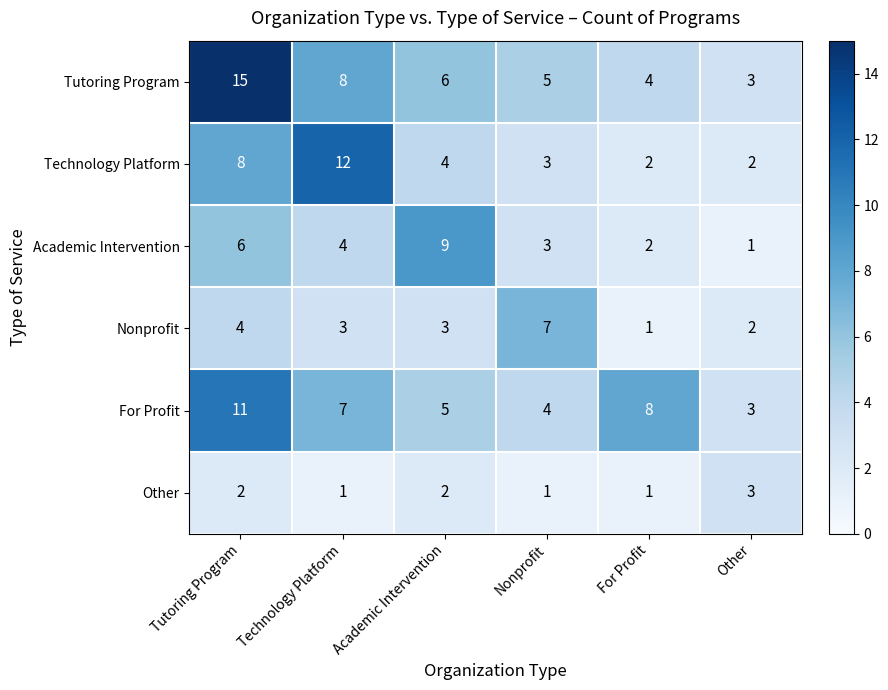

Between Academic Intervention and Nonprofit, which series saw the biggest shift?

Academic Intervention